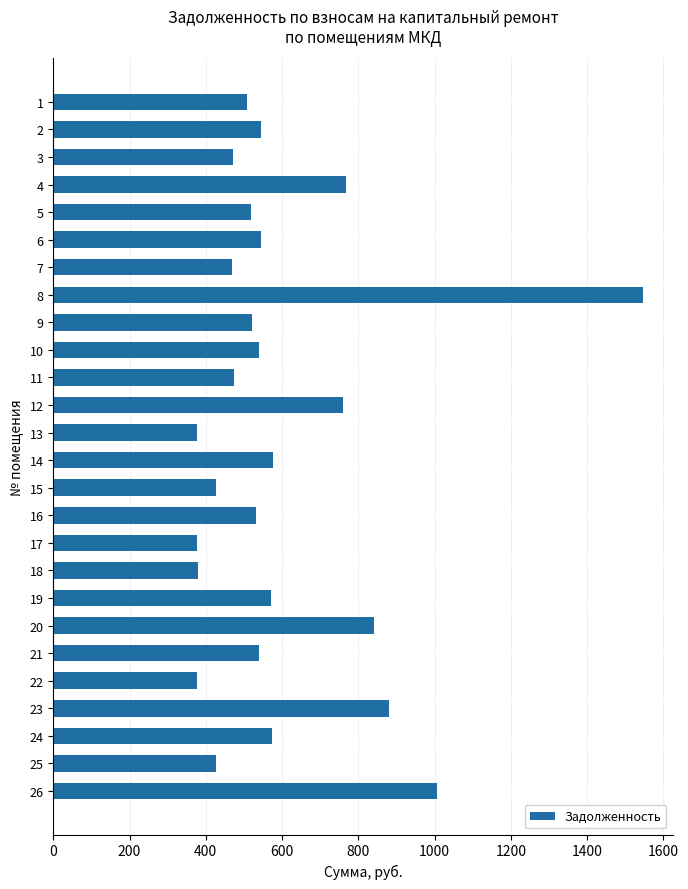

What is the value of the 22nd bar from the top?

377.6